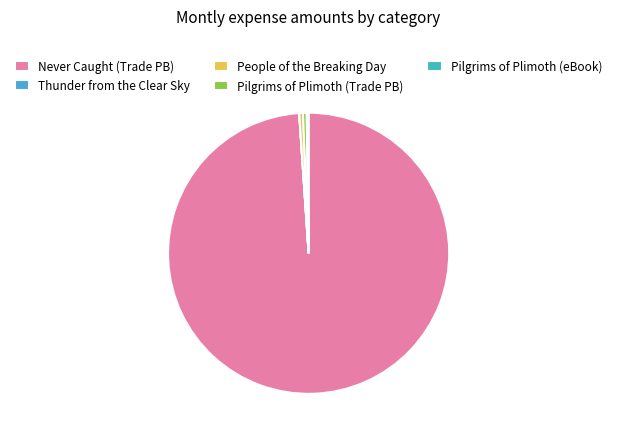

Which slice is the smallest?

Thunder from the Clear Sky (Trade Paperback)